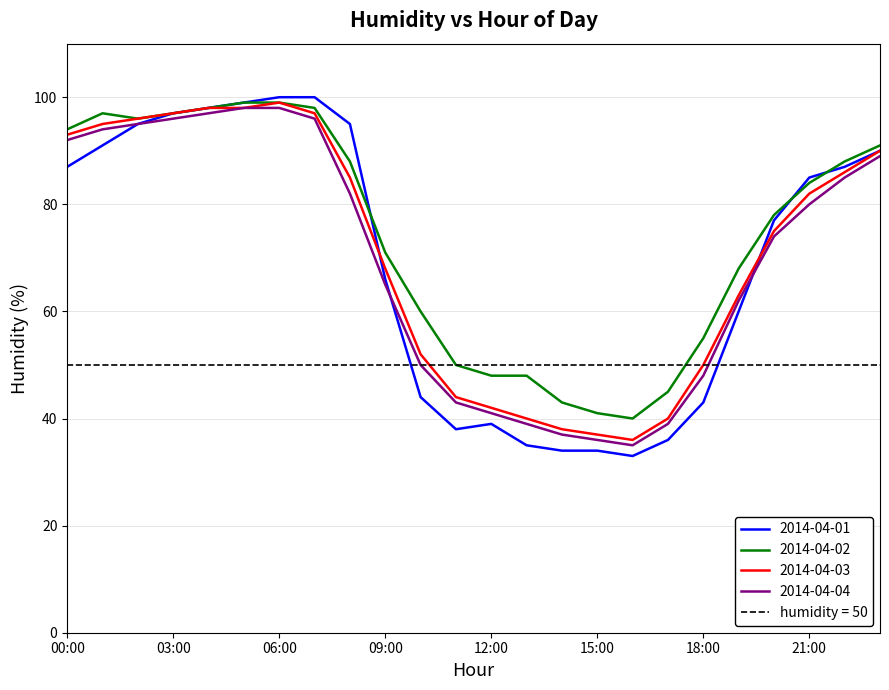

At which category is the sum across all series the highest?

06:00